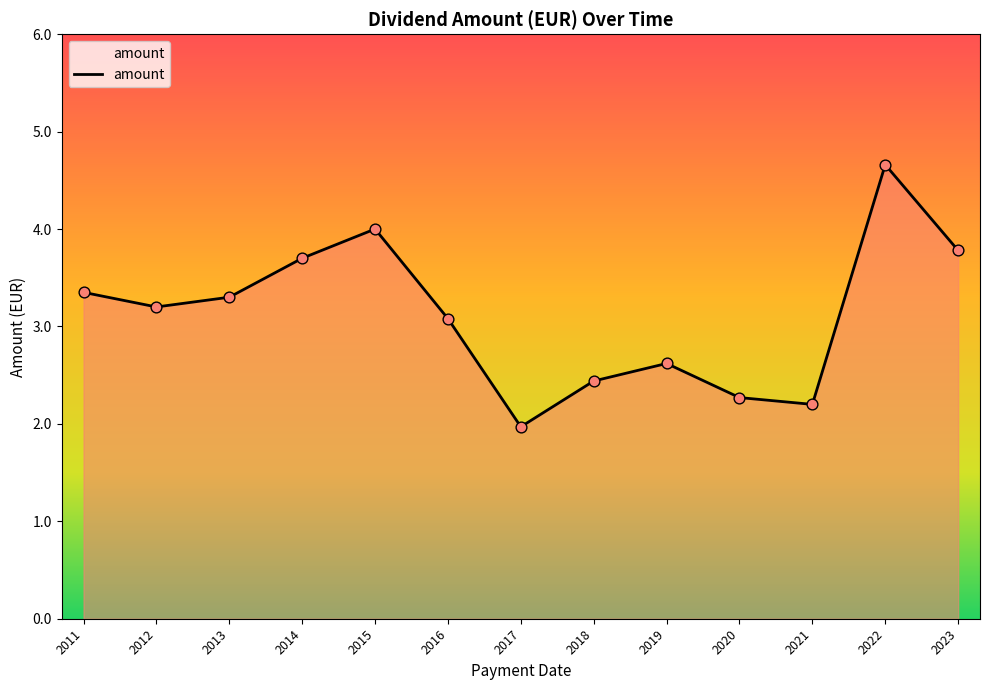

Approximately how many times larger is the value at 2015 compared to 2021?

1.8